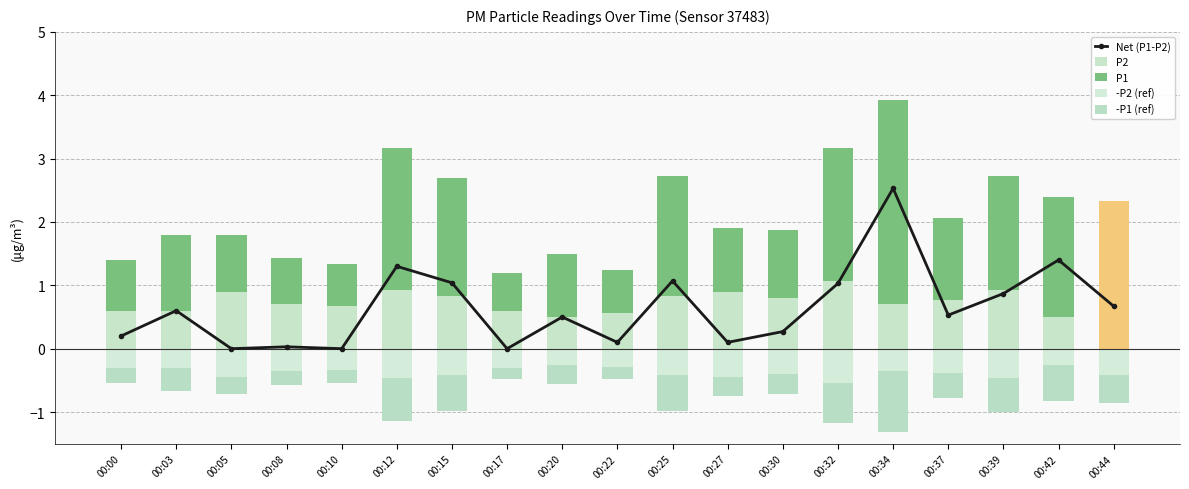

List the series in order of their peak value, lowest first.

-P2 (ref), -P1 (ref), P2, Net (P1-P2), P1